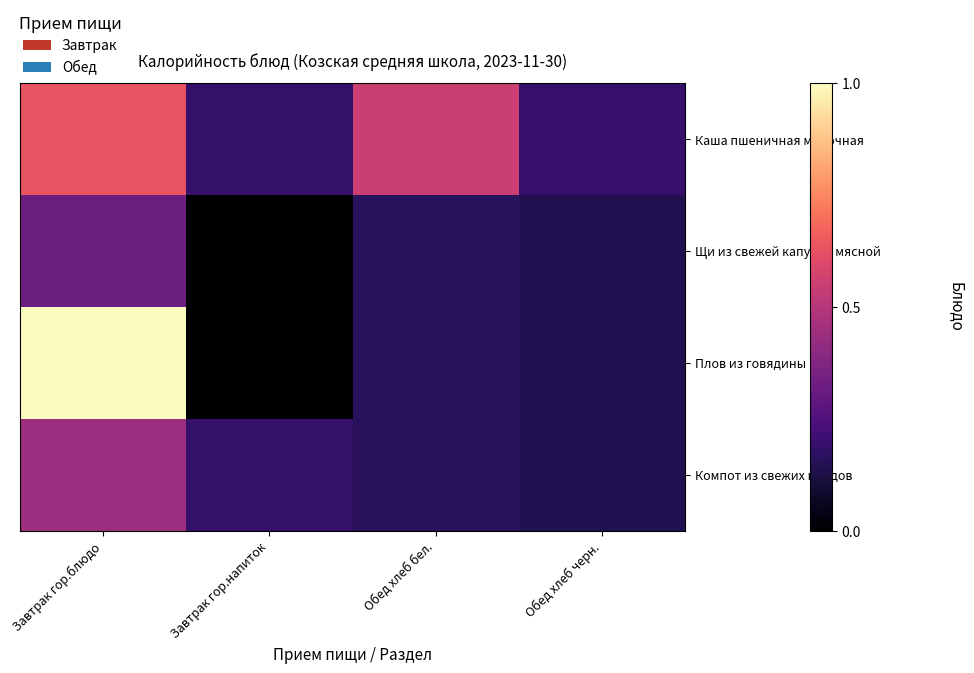

What is the spread (max minus min) of values at Обед хлеб бел.?

0.4